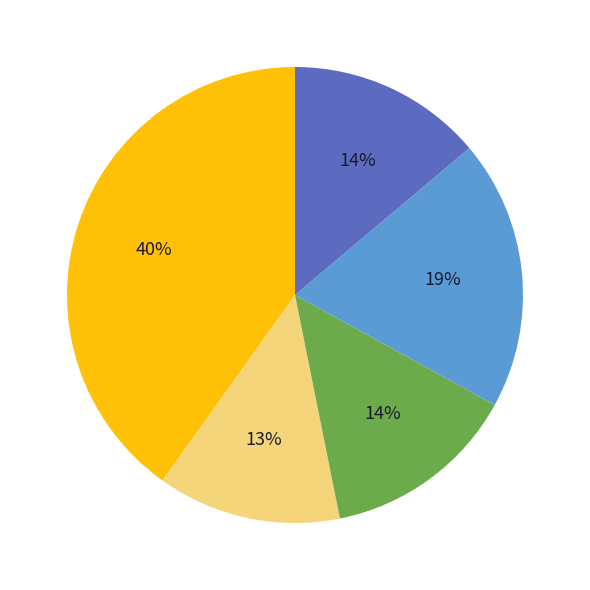

Does any single category account for the majority?

No